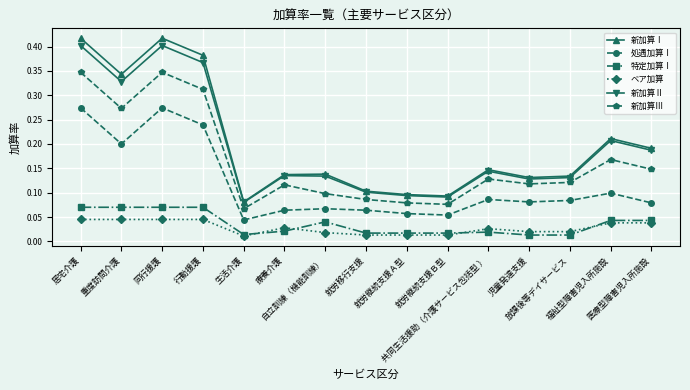

Does the chart display data point markers on the line(s)?

Yes